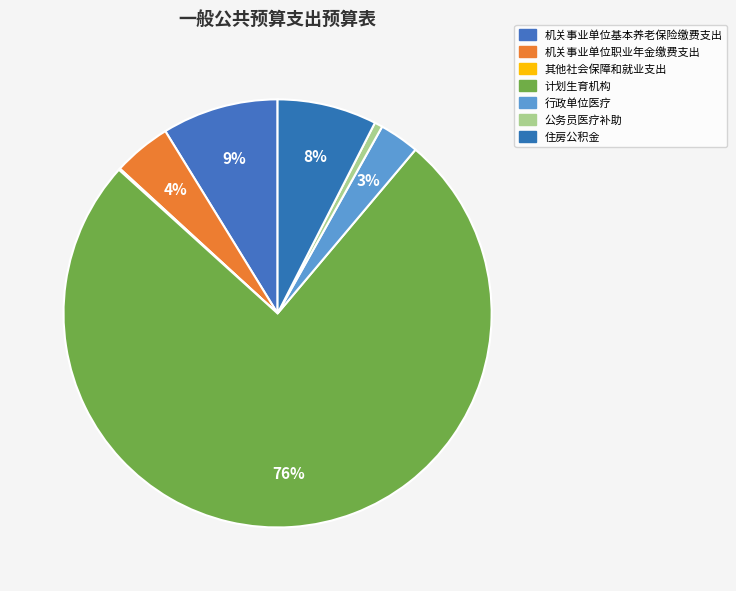

To the nearest percent, what portion does 住房公积金 represent?

8%